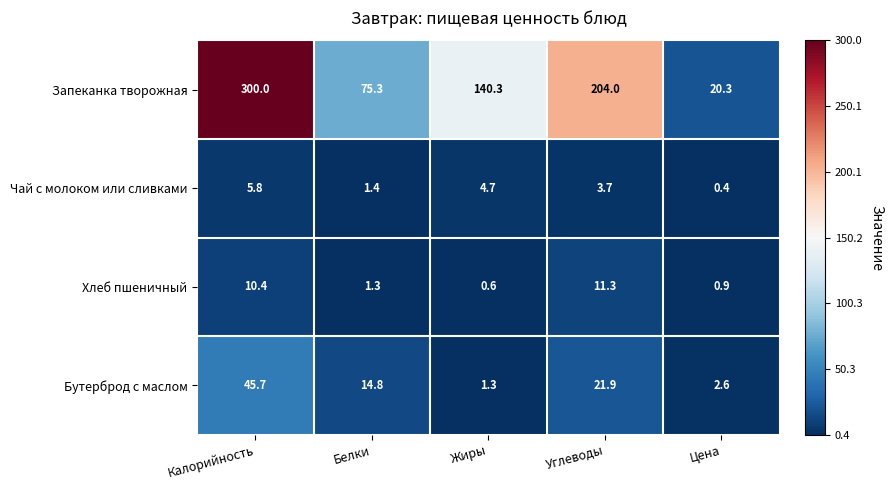

Reading left to right, what are all the values shown in this chart?

Запеканка творожная: 300.0	75.3	140.3	204.0	20.3
Чай с молоком или сливками: 5.8	1.4	4.7	3.7	0.4
Хлеб пшеничный: 10.4	1.3	0.6	11.3	0.9
Бутерброд с маслом: 45.7	14.8	1.3	21.9	2.6